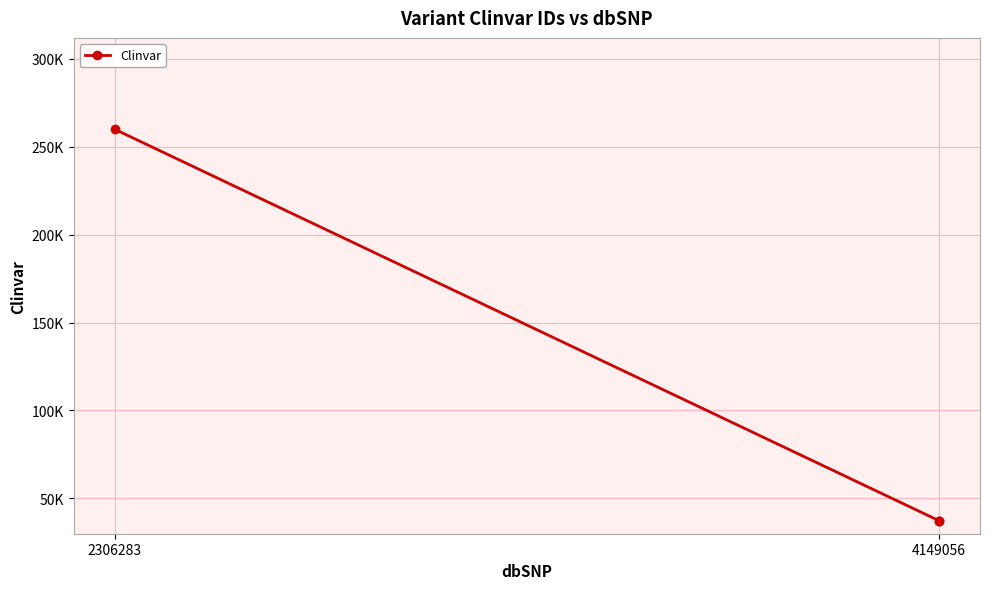

What is the sum of the values at 2306283 and 4149056?

297329